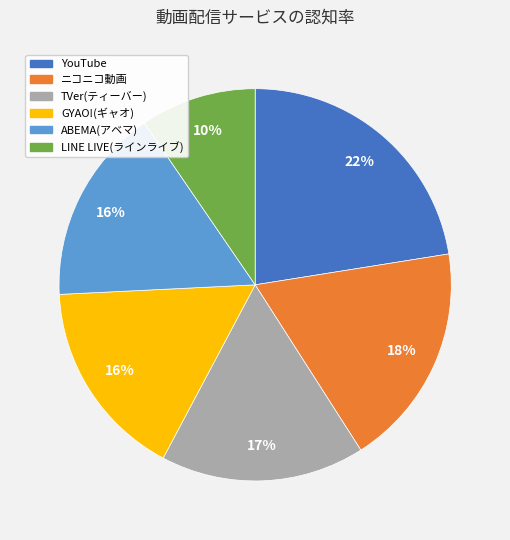

What is the ratio of the value at LINE LIVE(ラインライブ) to the value at TVer(ティーバー)?

0.6